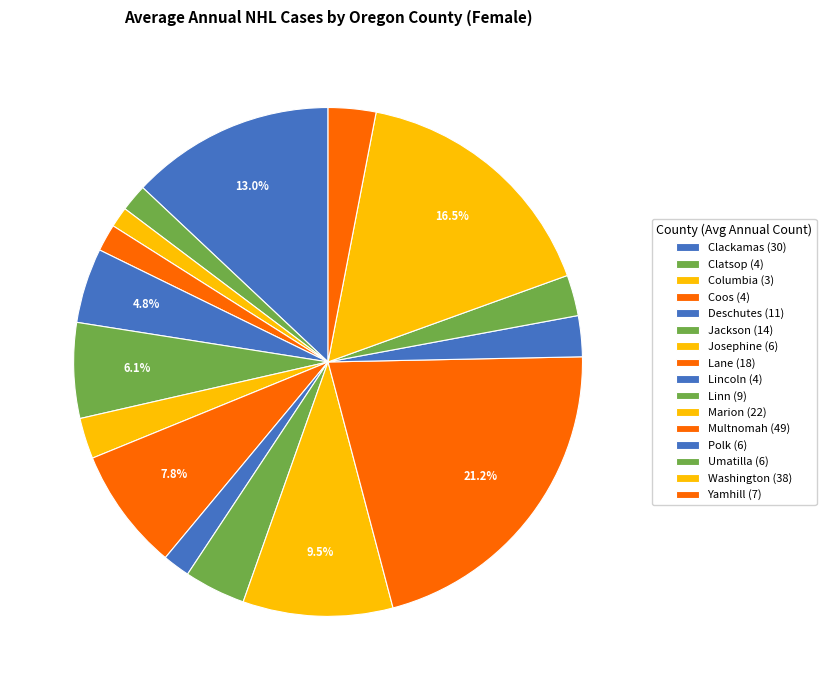

Is it true that Lane is 8% of the pie?

True